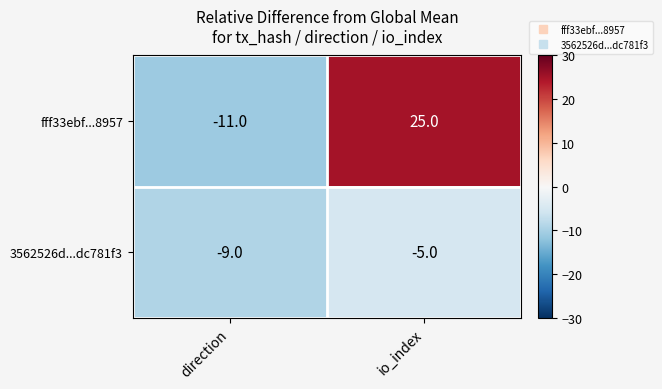

Between direction and io_index, which series saw the biggest shift?

fff33ebf...8957